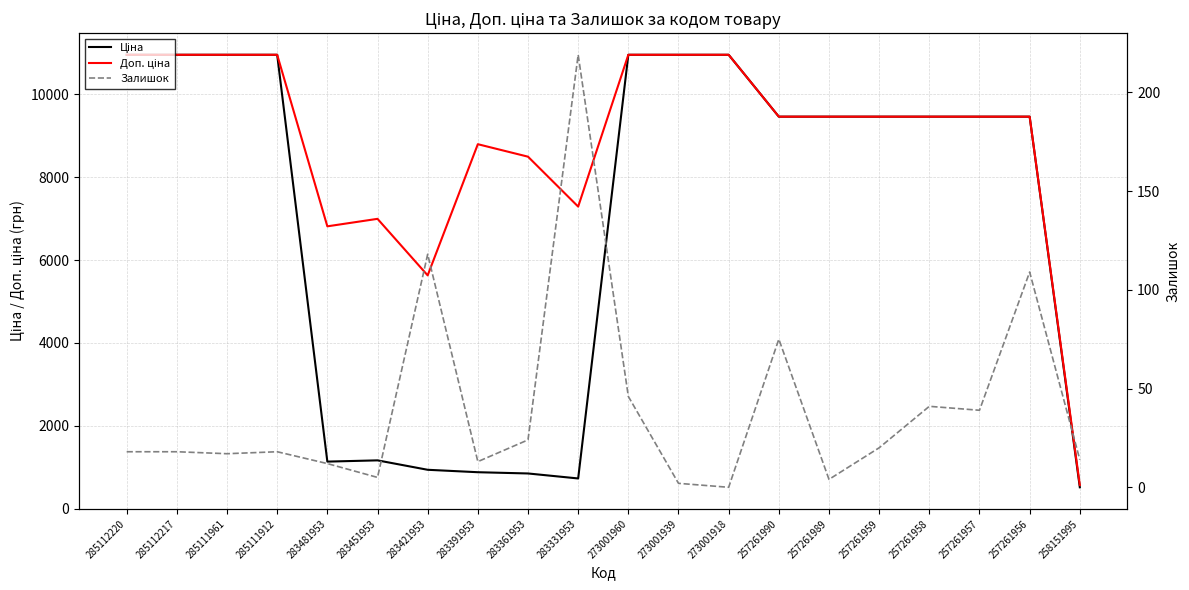

The value of Доп. ціна at 283451953 is 10837.3. True or false?

False